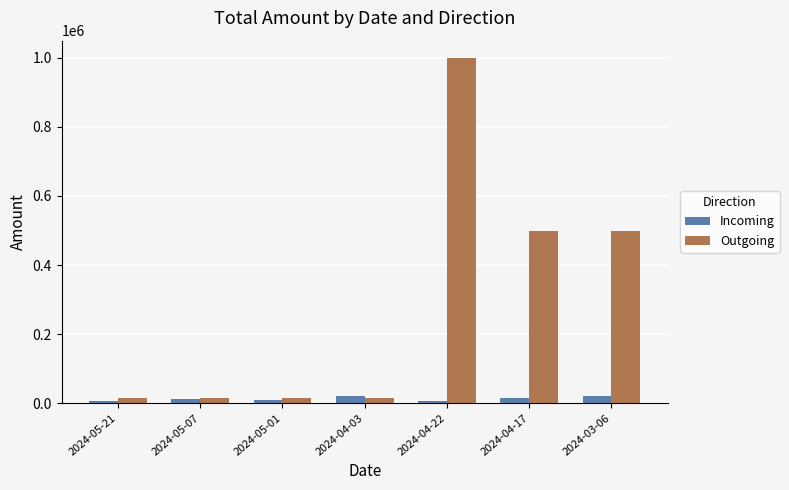

How many data points in Incoming are above 10771?

4